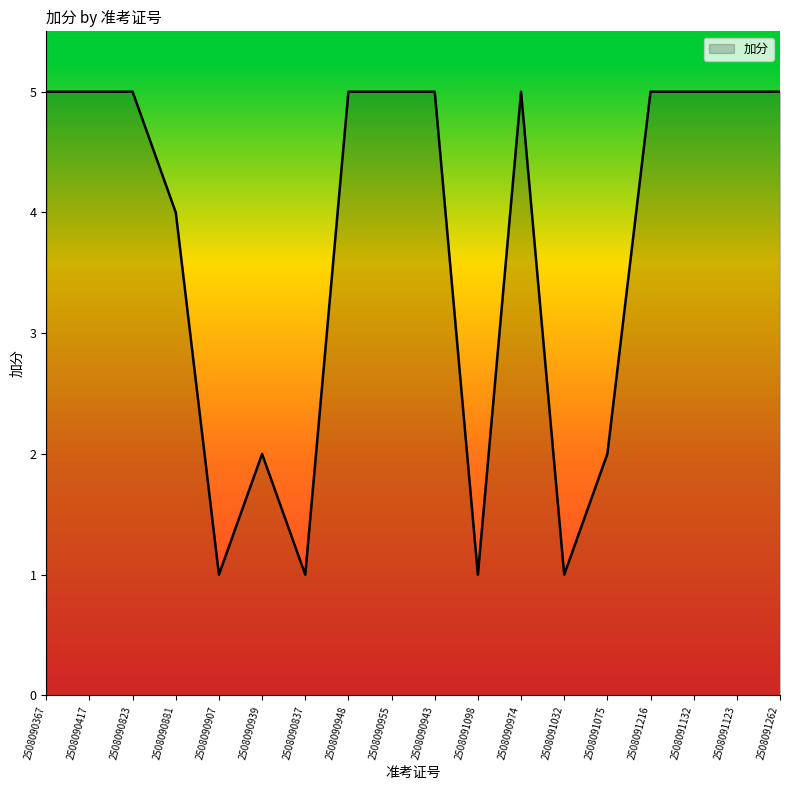

Approximately how many times larger is the value at 2508090367 compared to 2508090417?

1.0